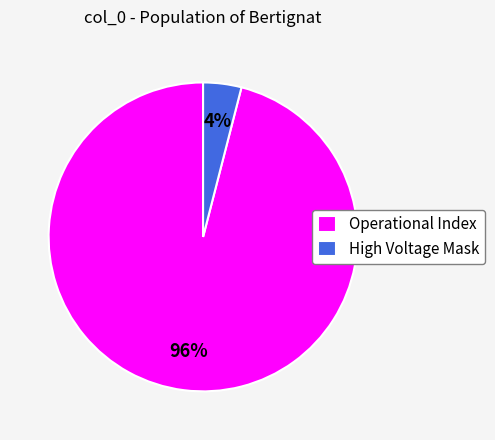

Is the sum of Operational Index and High Voltage Mask greater than half?

Yes